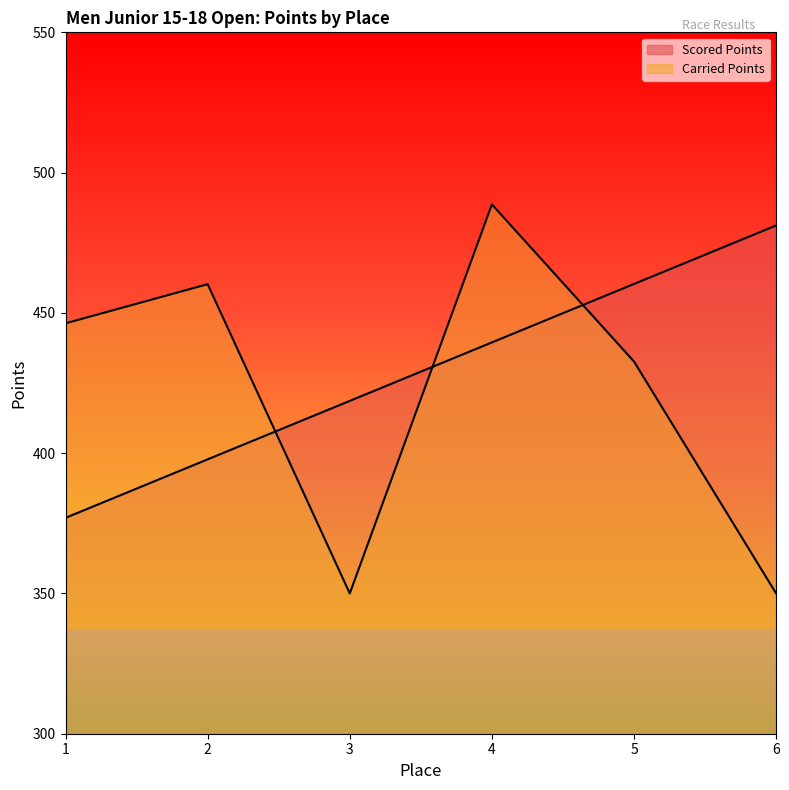

Rank the categories by Carried Points value from highest to lowest.

4, 2, 1, 5, 3, 6